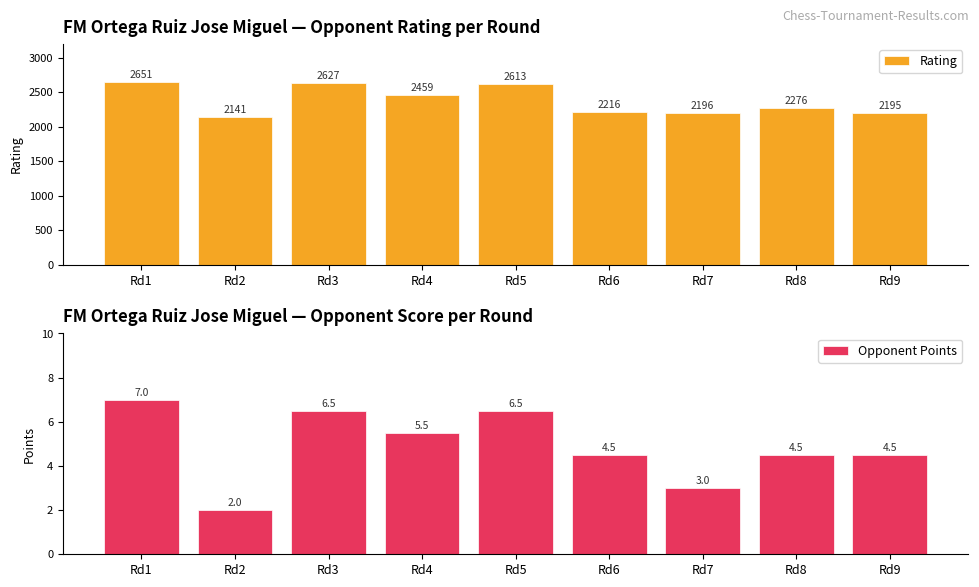

Rank the series at Rd6 from lowest to highest value.

Opponent Points, Rating